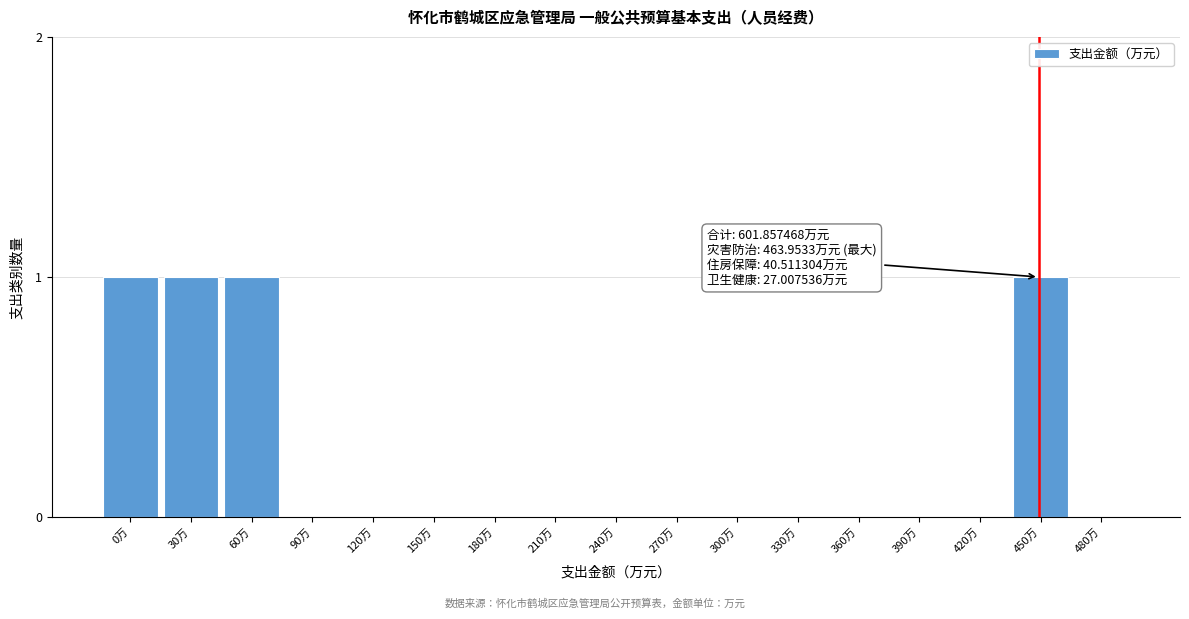

Reading left to right, extract all data points from this chart.

0万=1	30万=1	60万=1	90万=0	120万=0	150万=0	180万=0	210万=0	240万=0	270万=0	300万=0	330万=0	360万=0	390万=0	420万=0	450万=1	480万=0